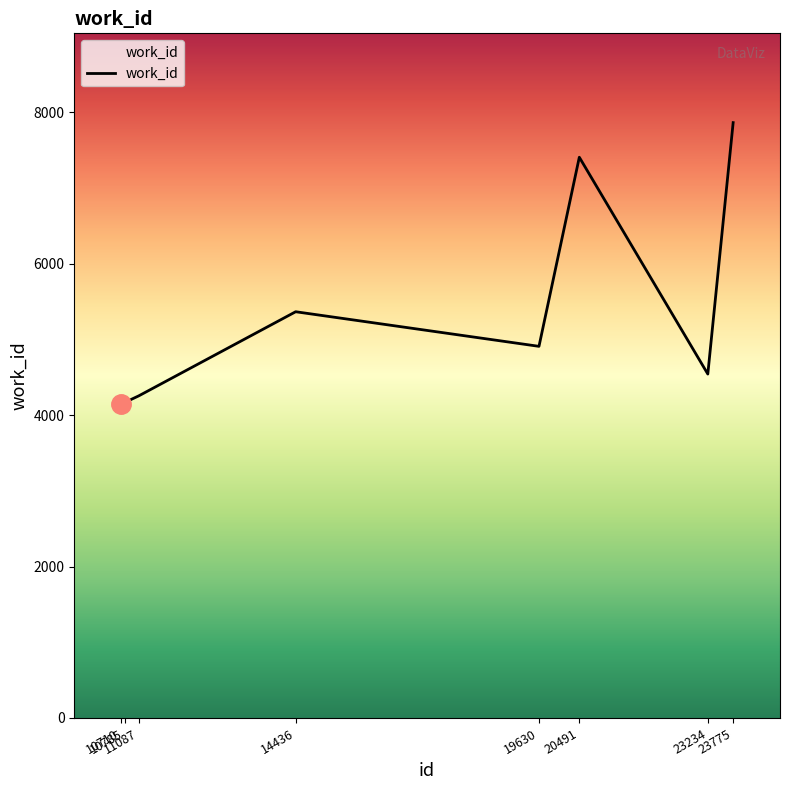

Which label corresponds to the largest value in the chart?

23775